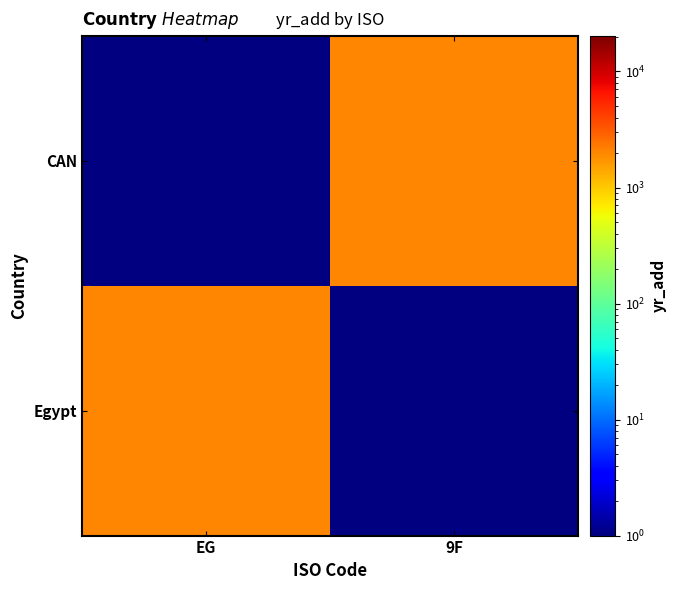

Between EG and 9F, which series saw the biggest shift?

Egypt